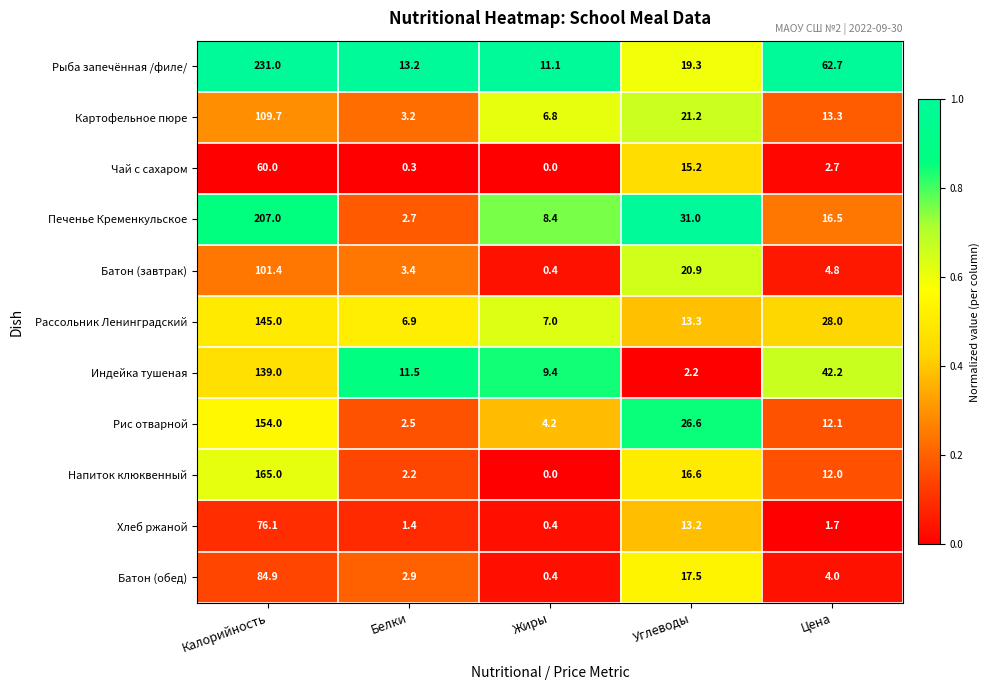

At which category does the chart reach its peak across all series?

Калорийность